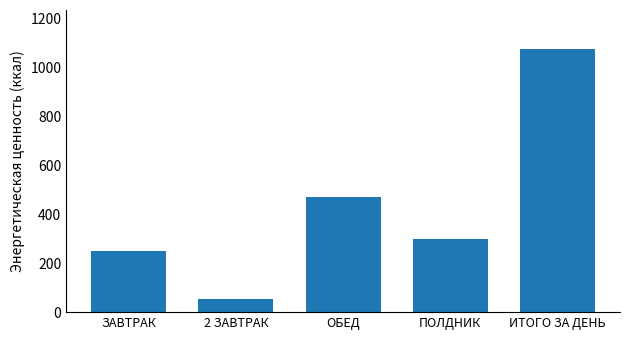

What position from the left is ЗАВТРАК?

1